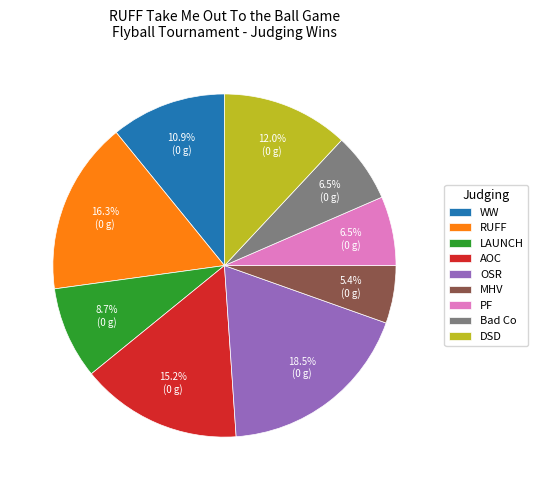

What is the smallest slice in the pie chart?

MHV